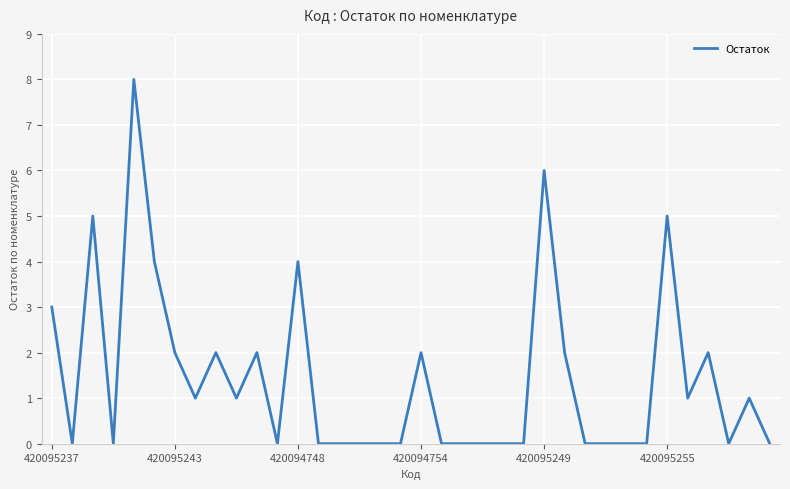

What is the greatest value displayed?

8